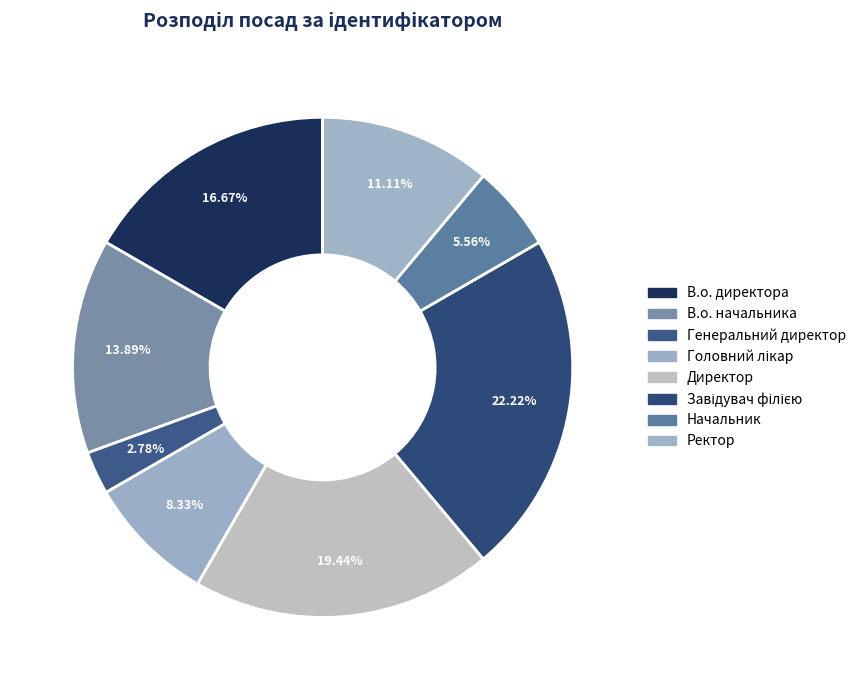

Count the number of slices in the pie.

8